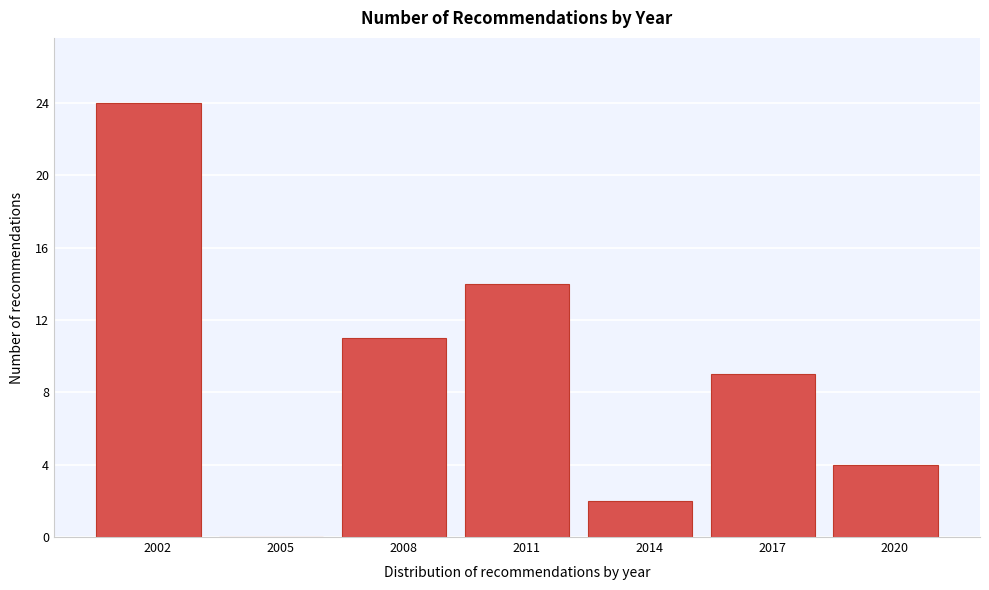

Reading left to right, list all the values displayed in this chart.

2002=24	2005=0	2008=11	2011=14	2014=2	2017=9	2020=4